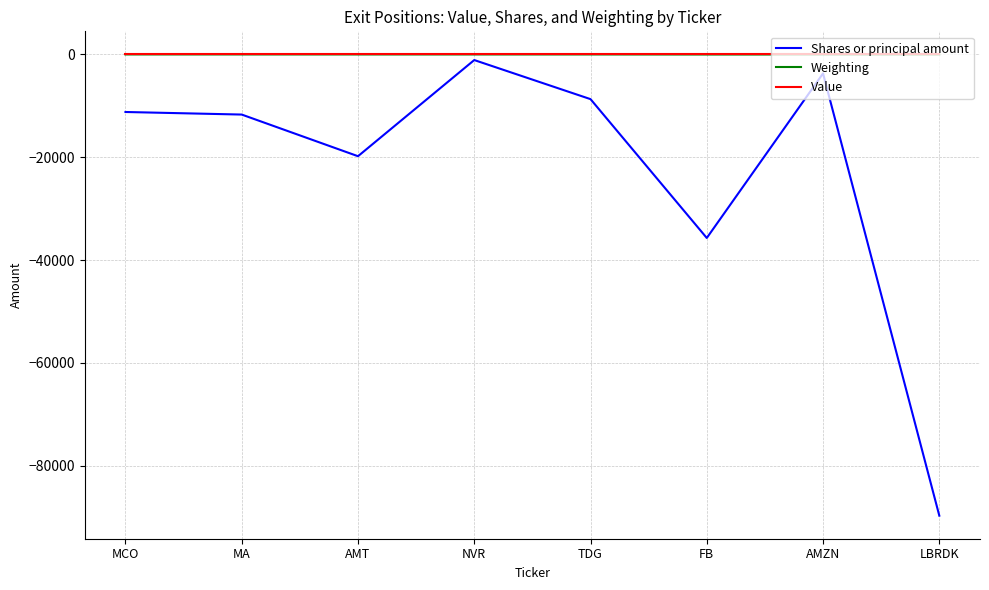

What is the sum of the Shares or principal amount values at AMT and AMZN?

-23500.0